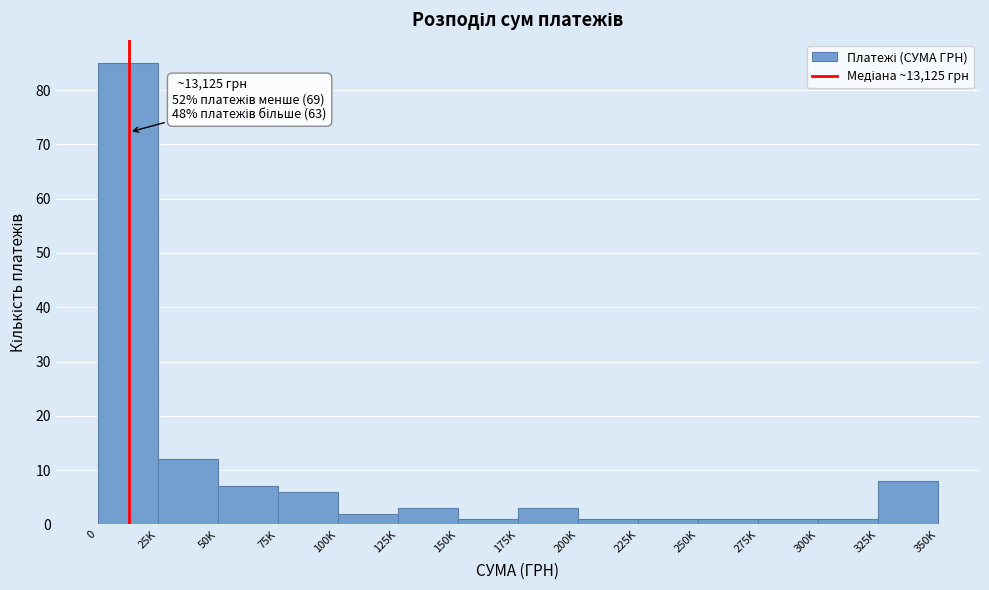

Reading right to left, extract all data points from this chart.

325K=8	300K=1	275K=1	250K=1	225K=1	200K=1	175K=3	150K=1	125K=3	100K=2	75K=6	50K=7	25K=12	0=85